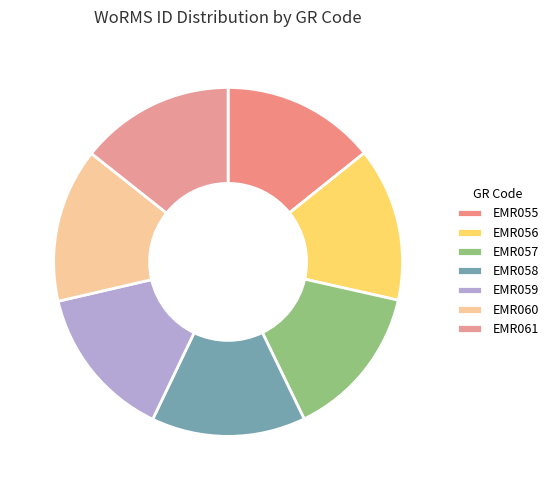

How many slices are in this pie chart?

7